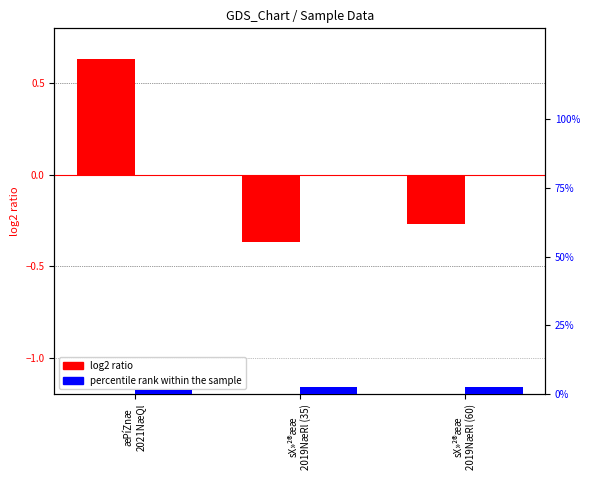

Reading left to right, transcribe all the data shown in this chart.

log2 ratio: 0.6	-0.4	-0.3
percentile rank within the sample: 1.4	2.5	2.5